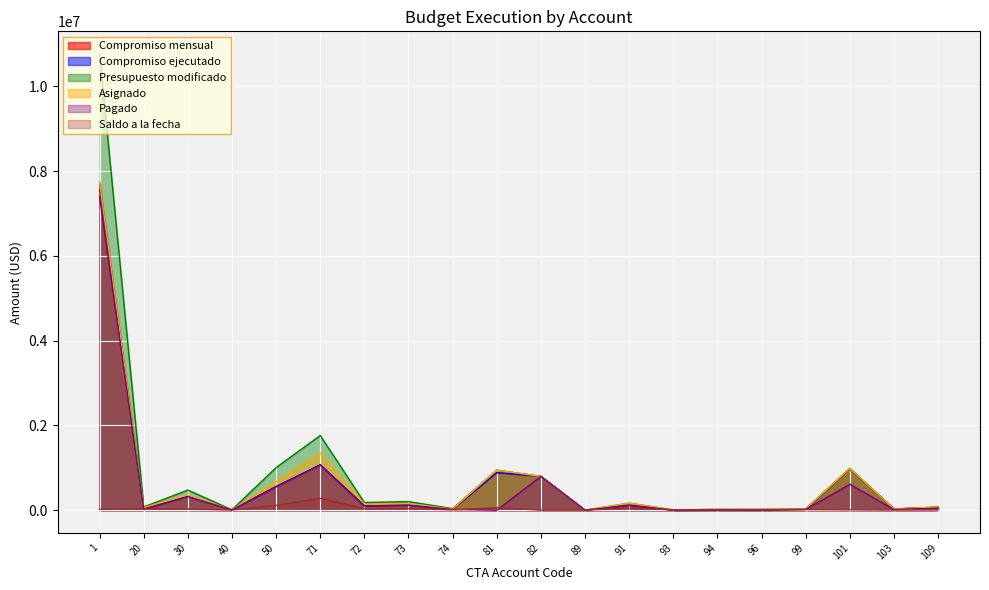

How many distinct data groups are displayed?

6